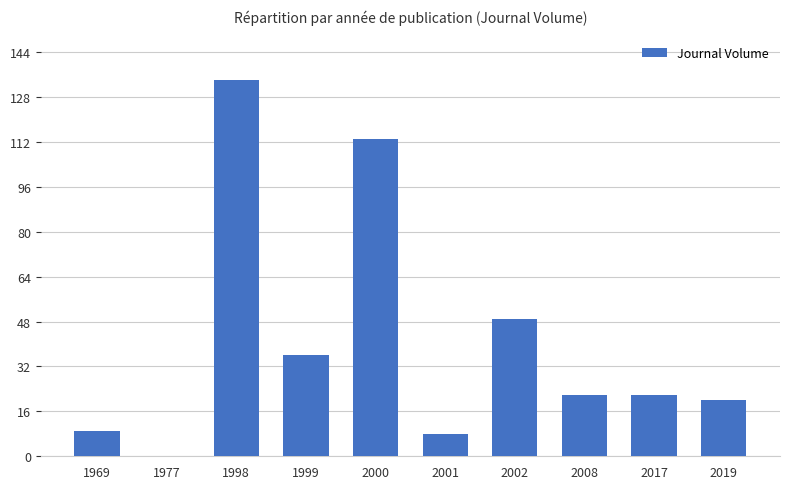

Count the number of categories in the chart.

10